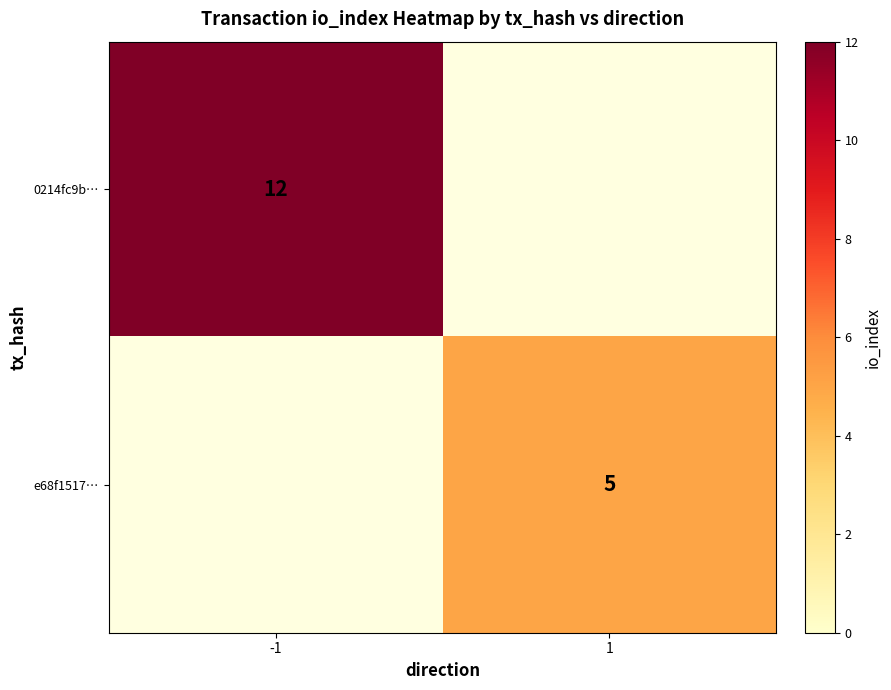

How many series are shown in this chart?

2